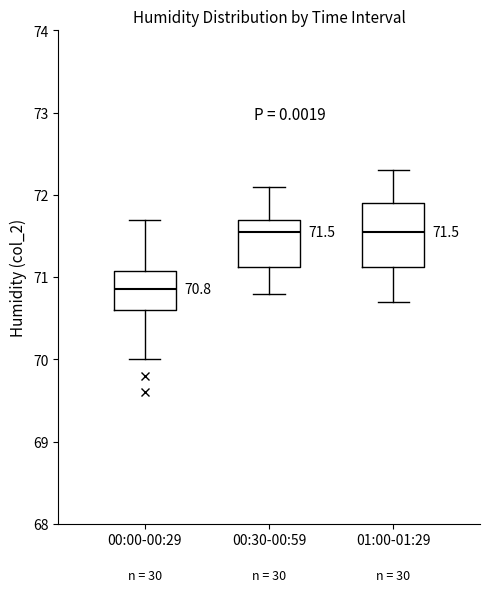

Which box's median line is the lowest?

00:00-00:29